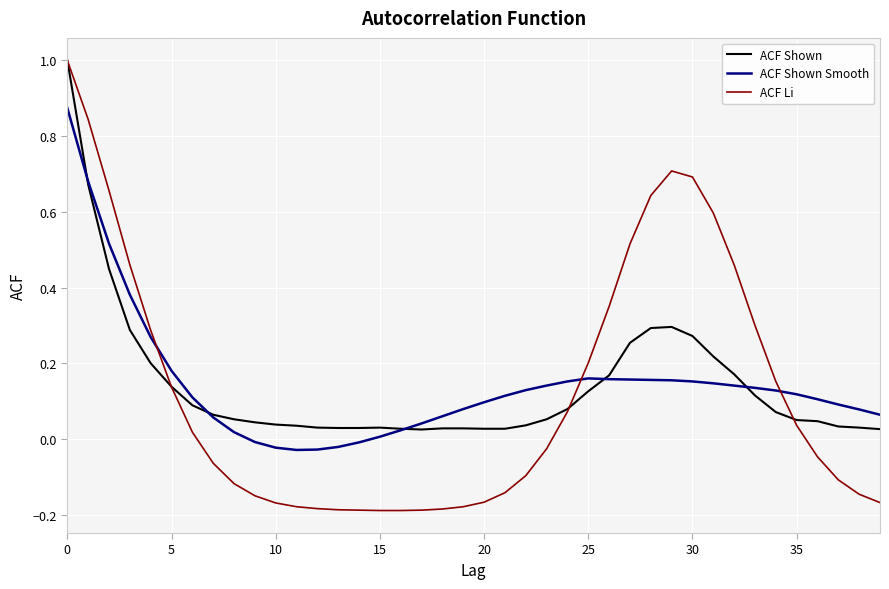

Which series has the widest spread of values?

ACF Li